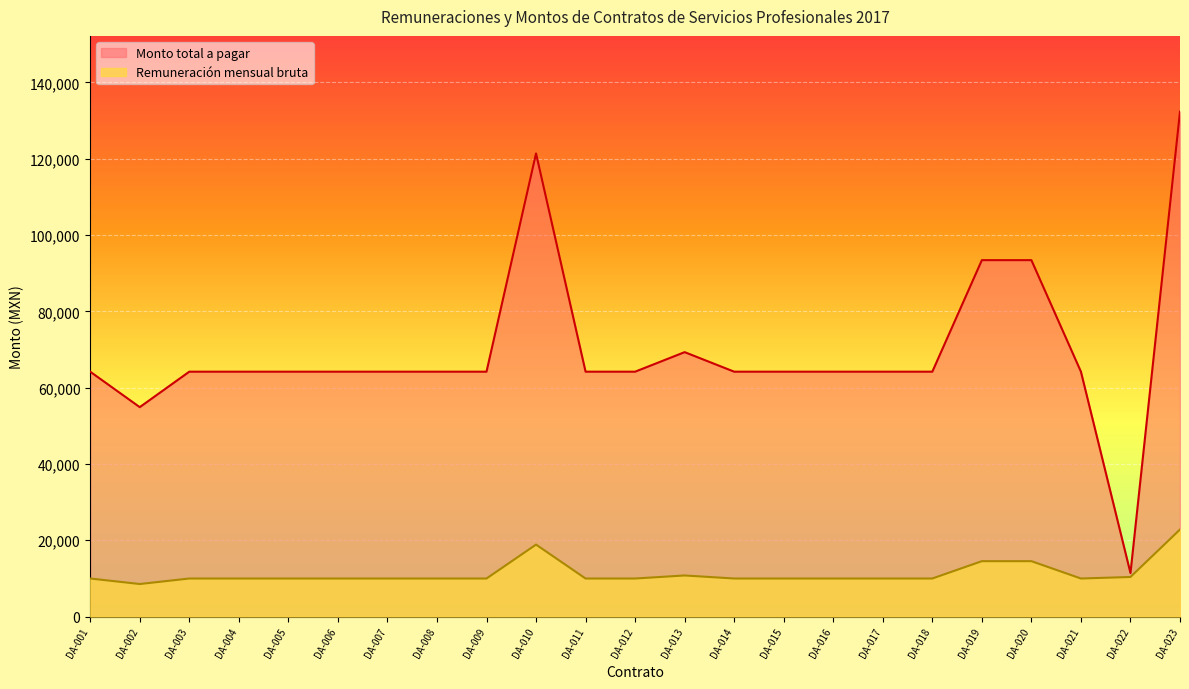

At how many categories does at least one series exceed 33872?

22